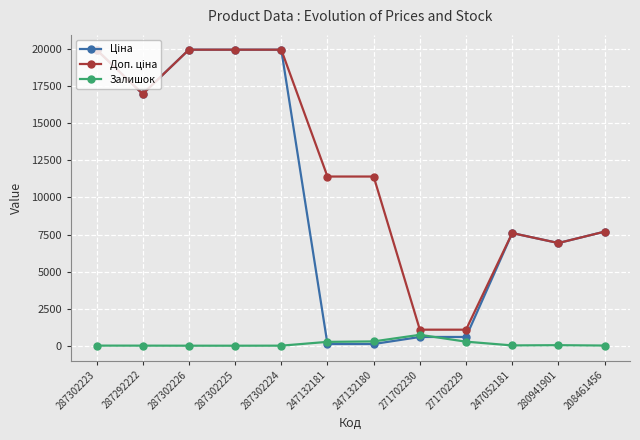

What is the average value of the Залишок series?

136.8